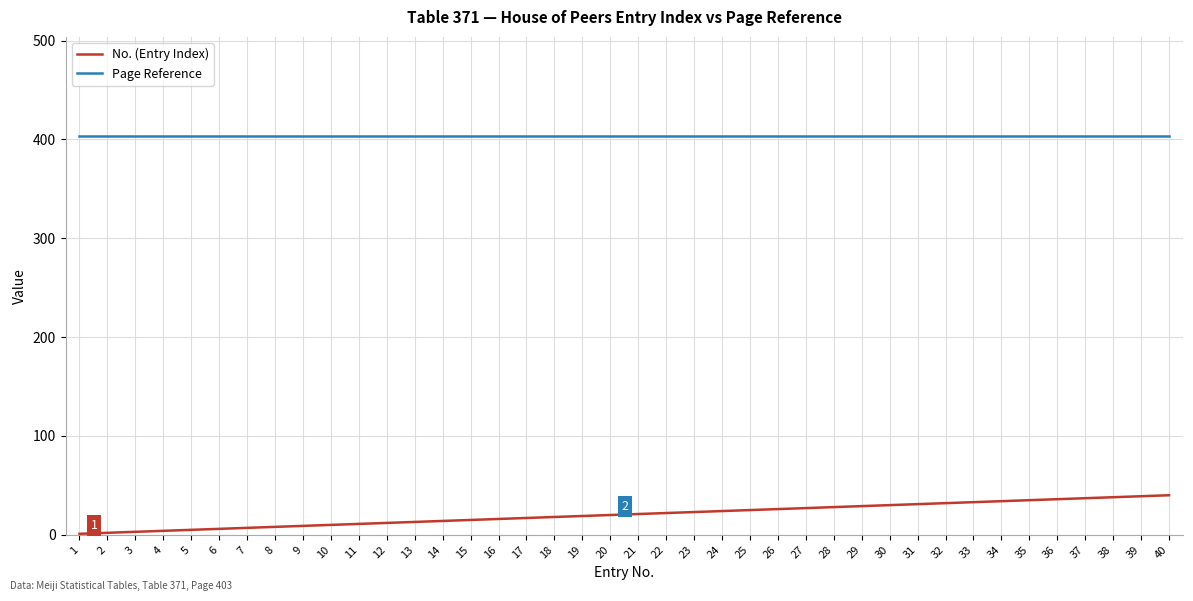

The value of Page Reference at 4 is 631. True or false?

False